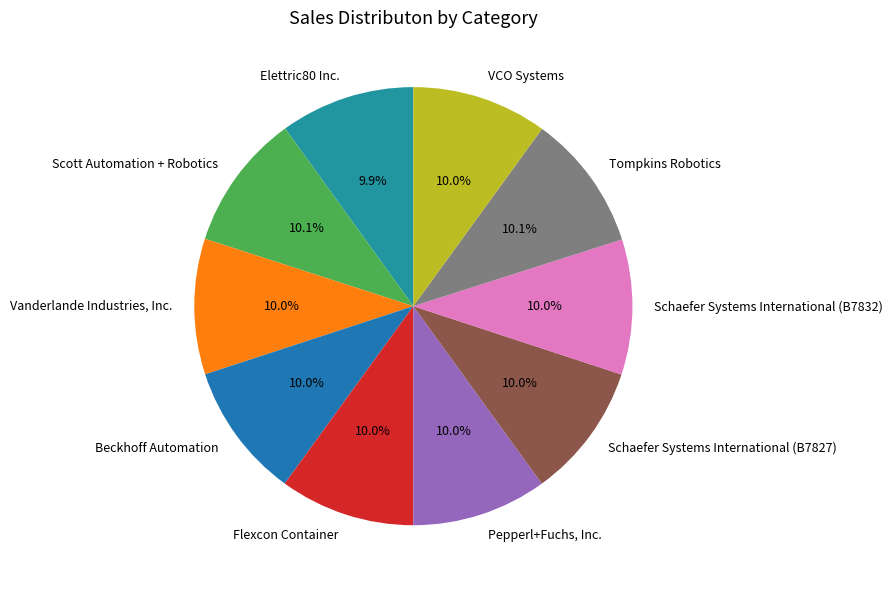

Does Scott Automation + Robotics represent more than half of the total?

No